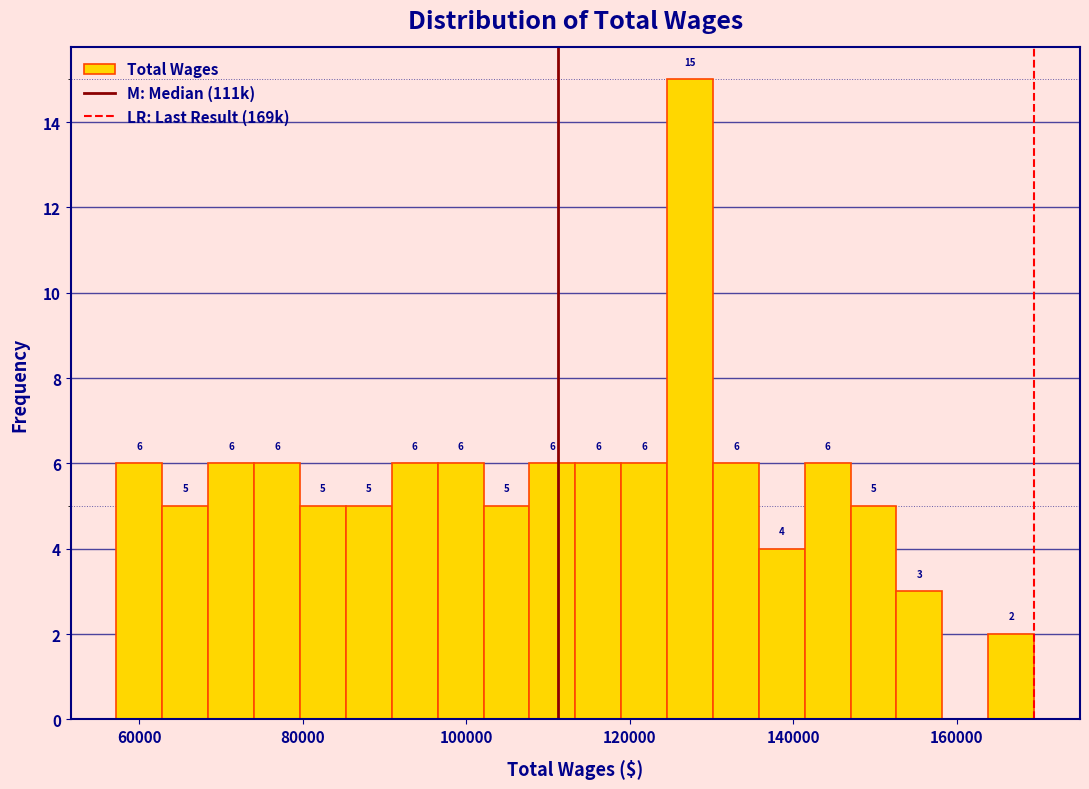

Read against the x-axis, roughly where is the centre of the tallest bar?

128000